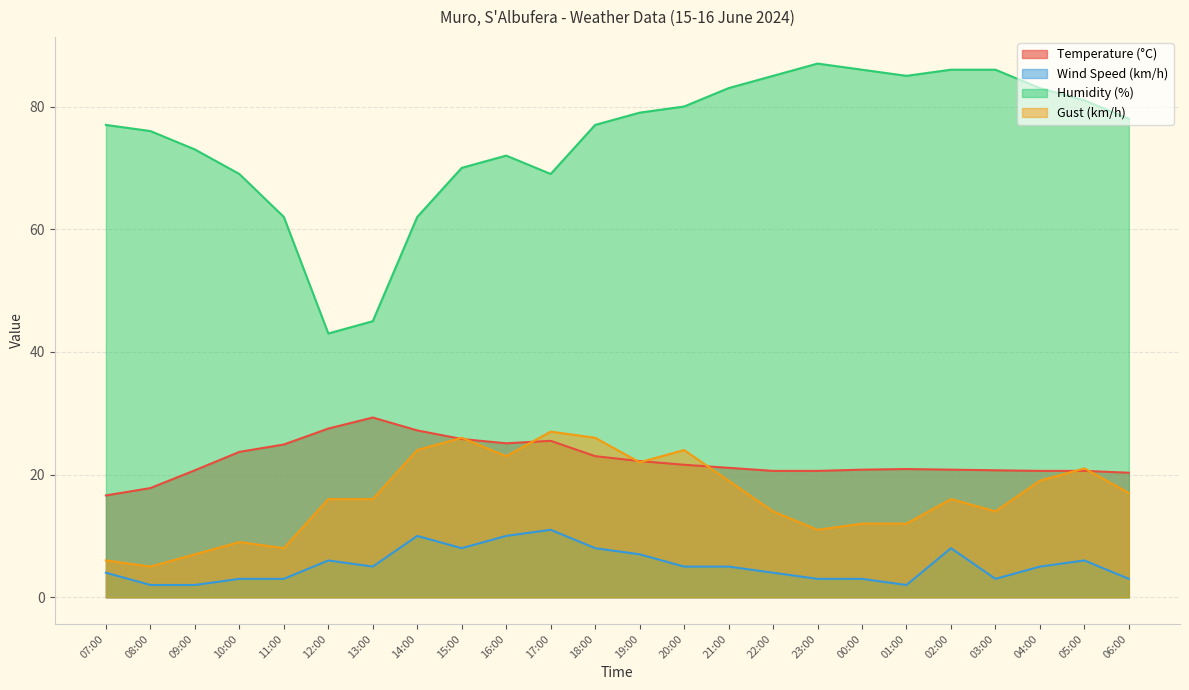

What is the difference between the maximum and minimum values in the Gust (km/h) series?

22.0